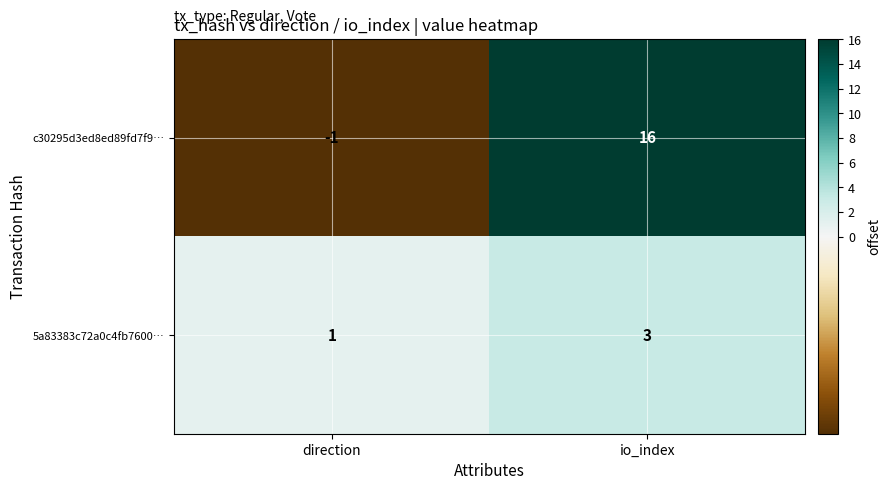

Where is c30295d3ed8ed89fd7f9… nearest to the value 7?

direction